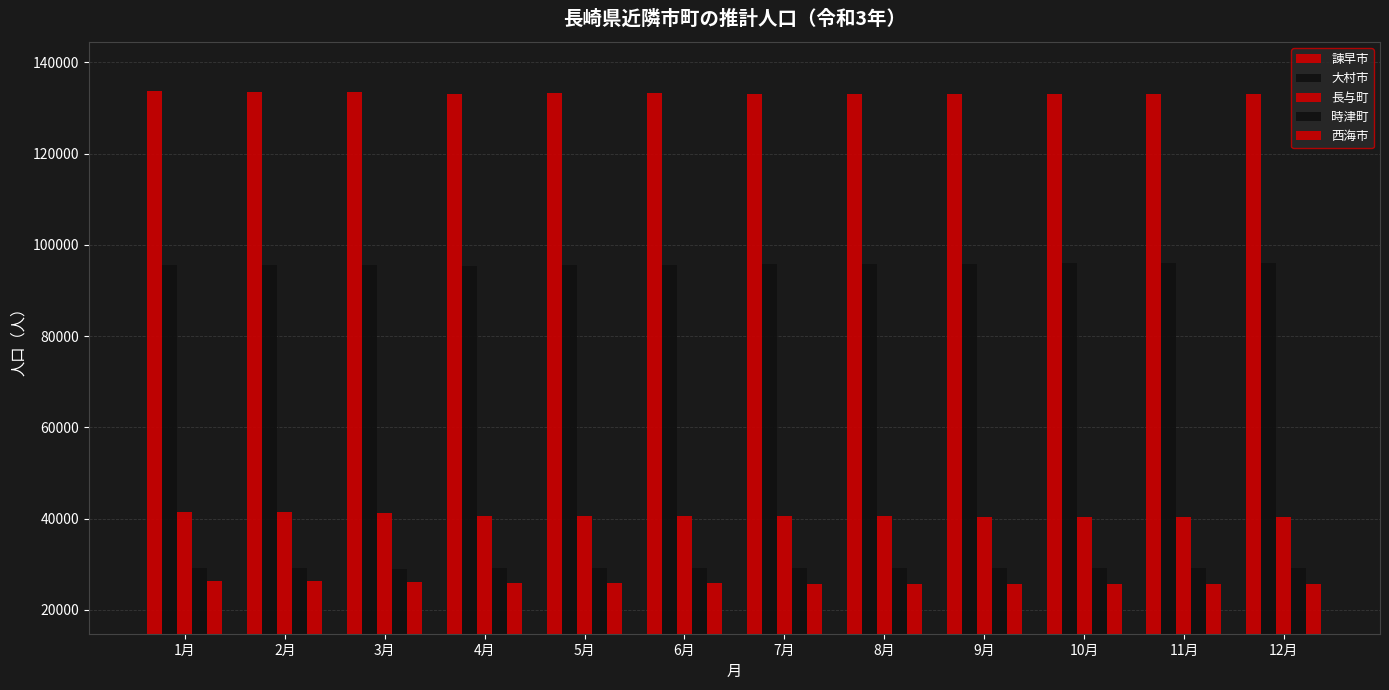

What position from the right is 7月?

6